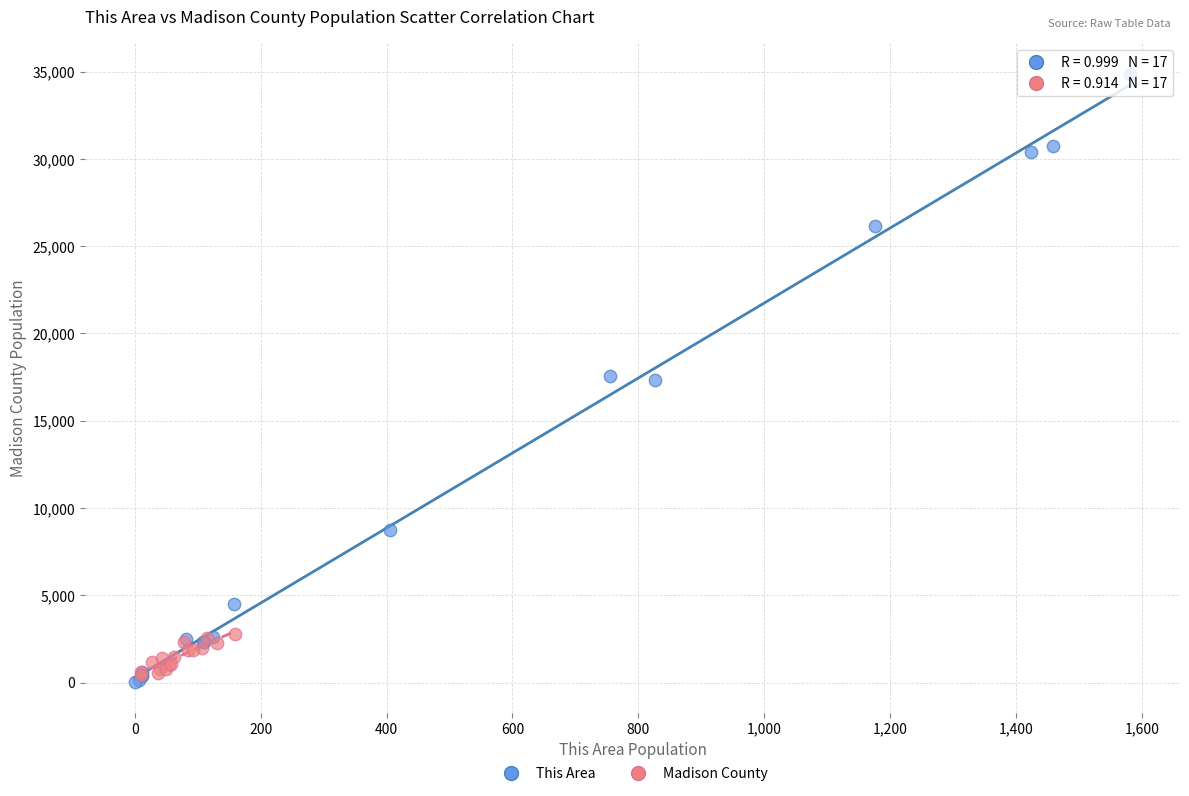

Which series has the largest Y range (max minus min)?

This Area